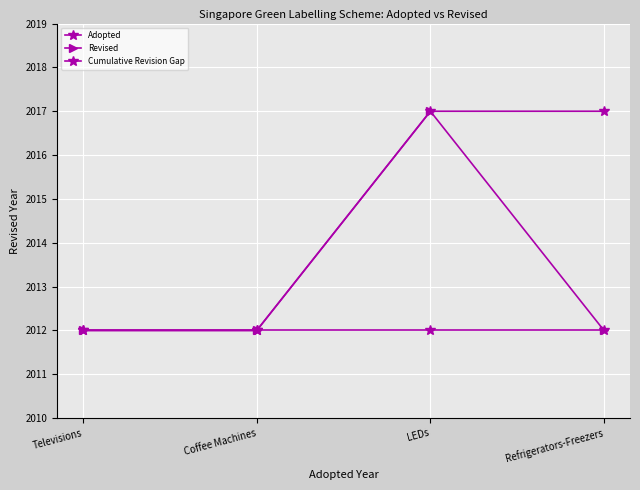

True or false: Adopted and Revised cross at least once.

False